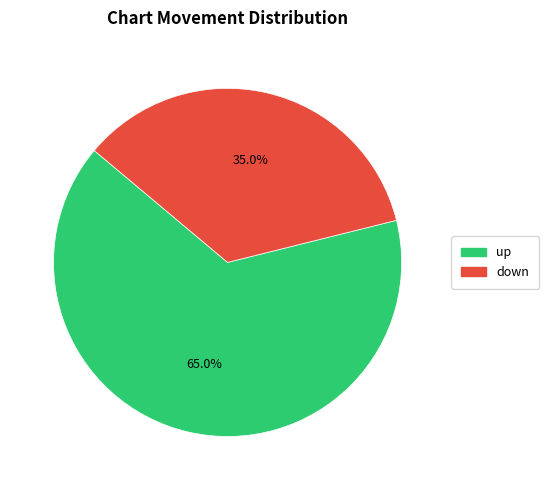

To the nearest percent, what is the difference between the largest and smallest slice percentages?

30%